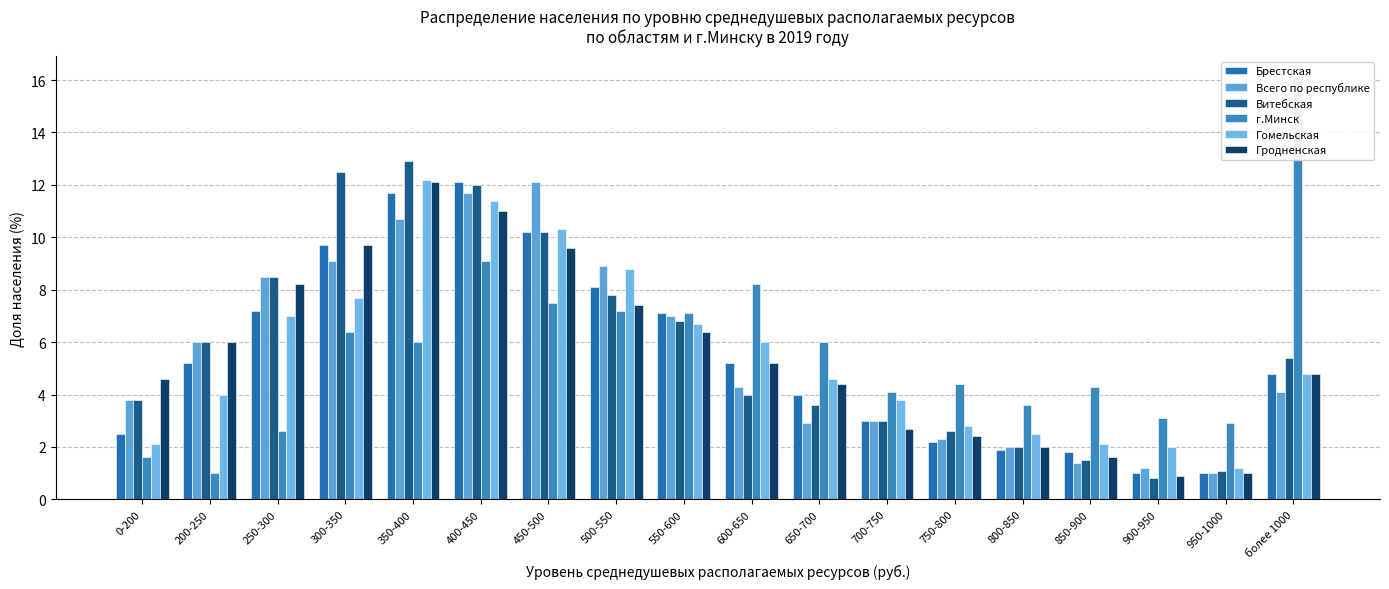

How many values in the Витебская series exceed 5?

9